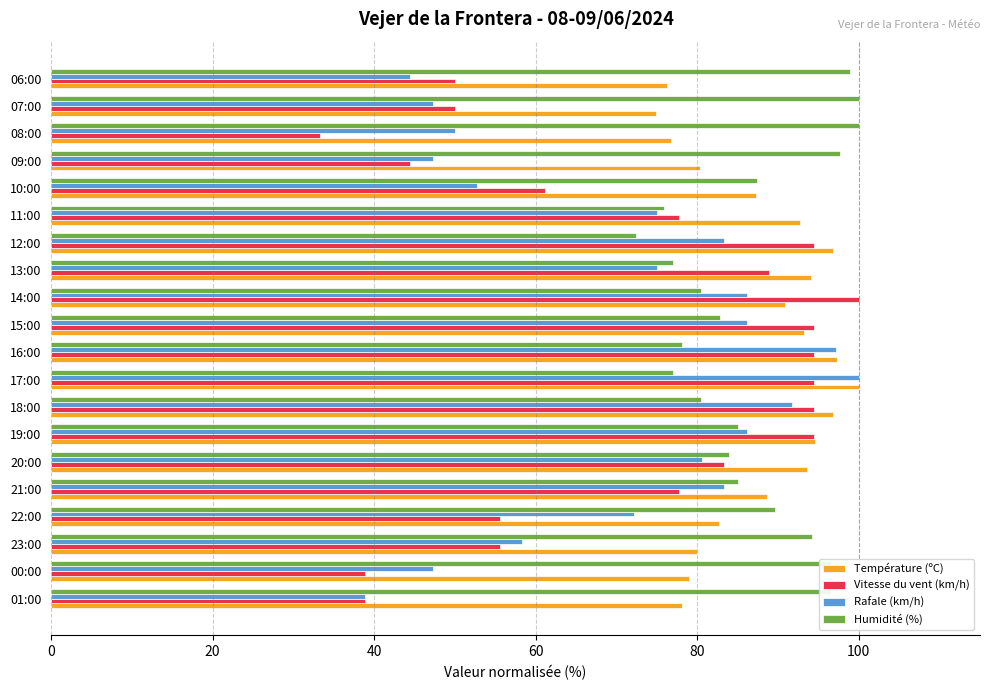

At how many categories does at least one series exceed 34?

20